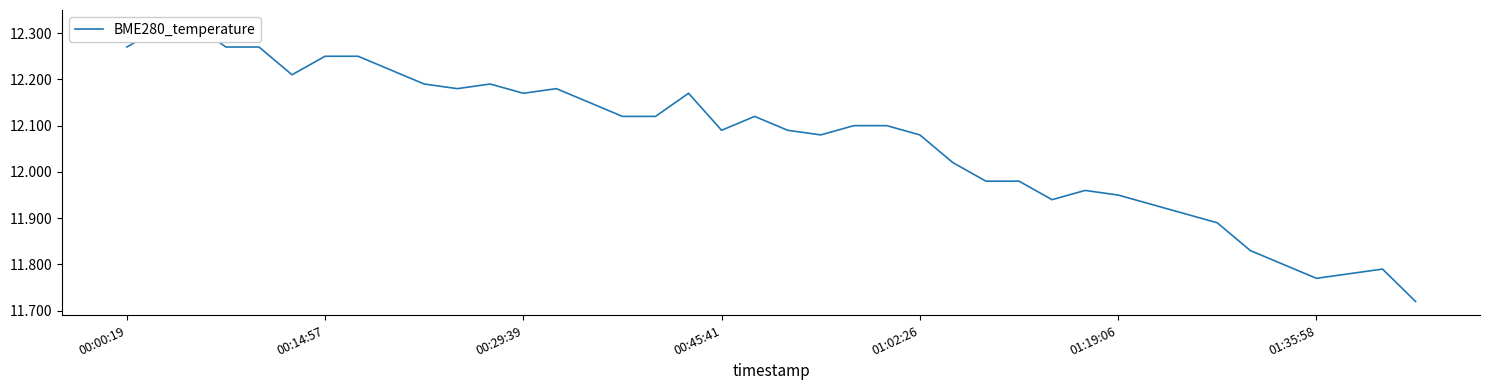

How many data points does each series have?

40